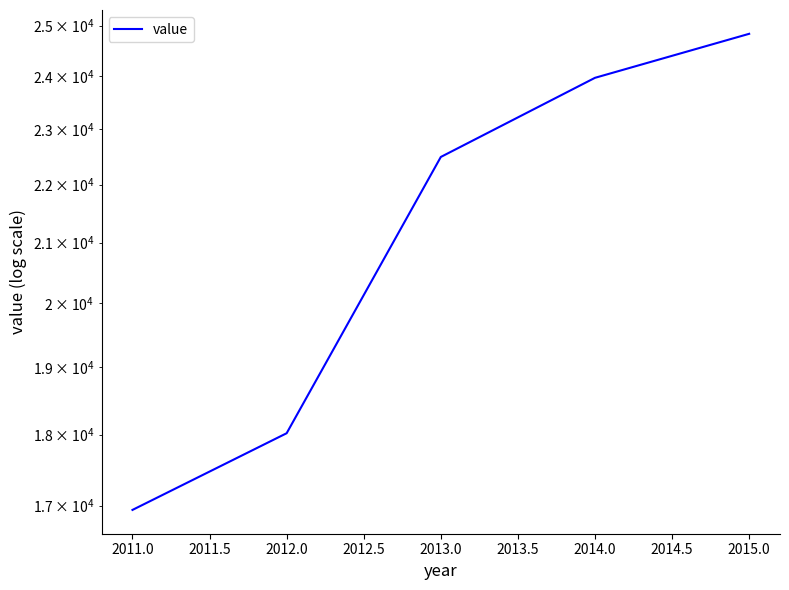

What is the average value?

21253.4